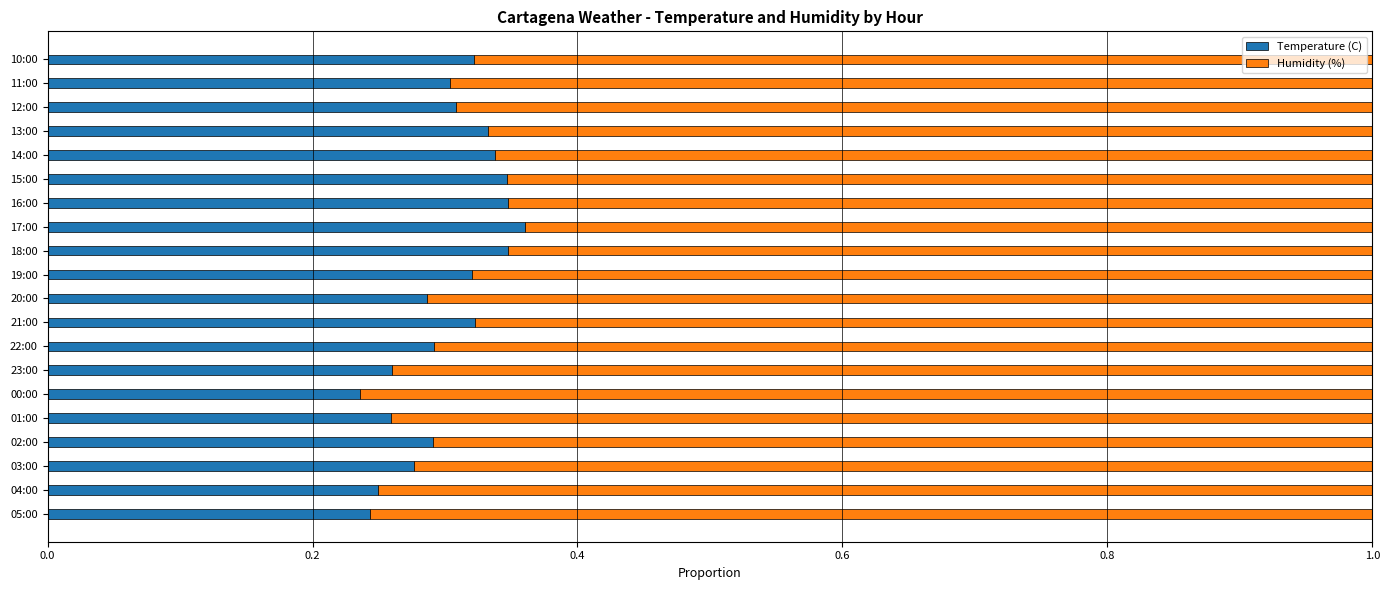

What is the sum of the Temperature (C) values at 02:00 and 00:00?

0.5